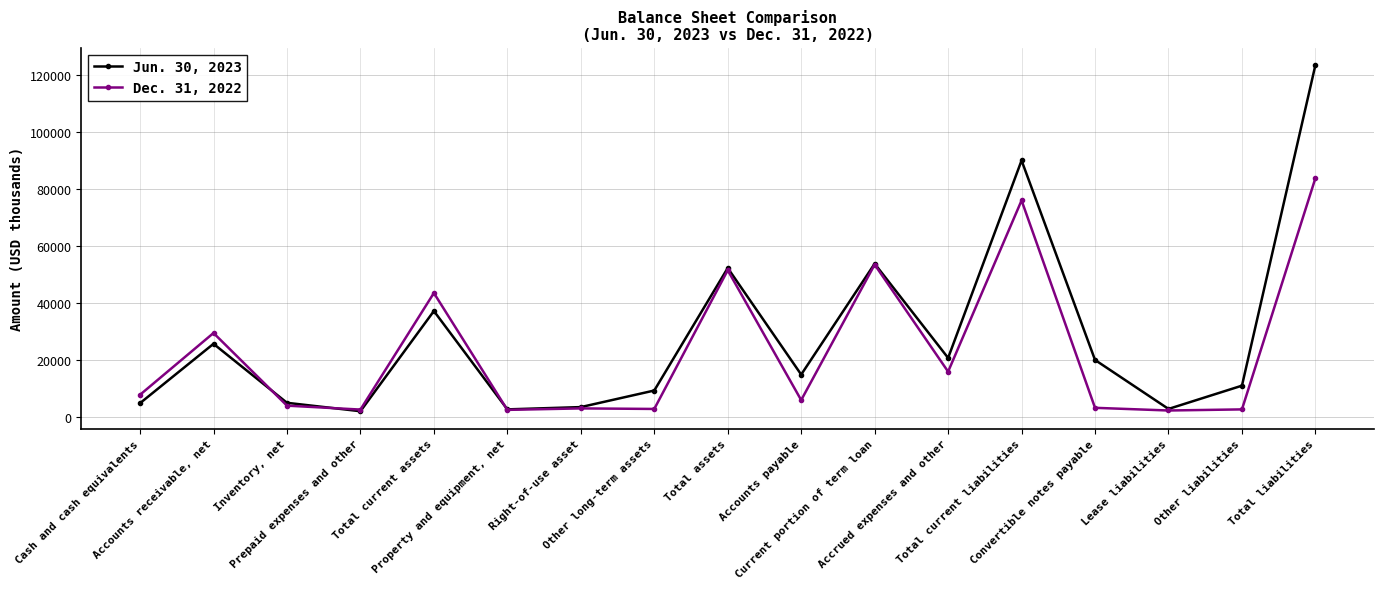

What is the average value of the Jun. 30, 2023 series?

28068